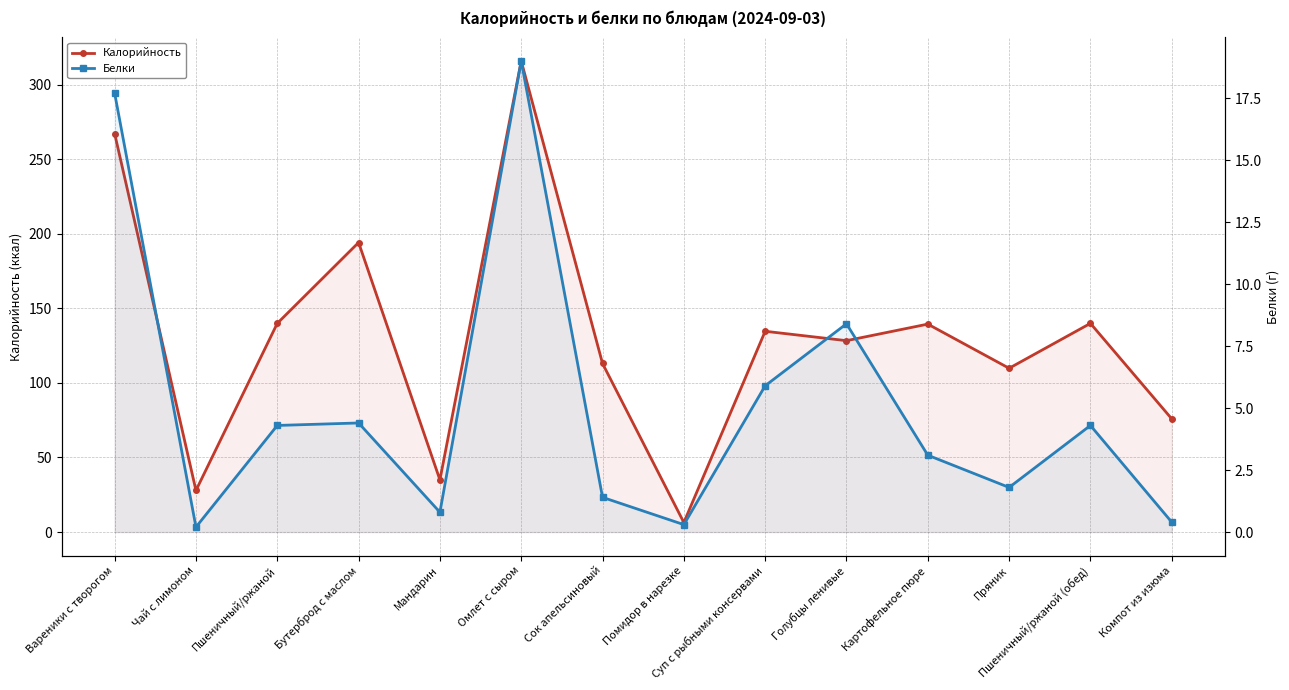

What position from the right is Помидор в нарезке?

7